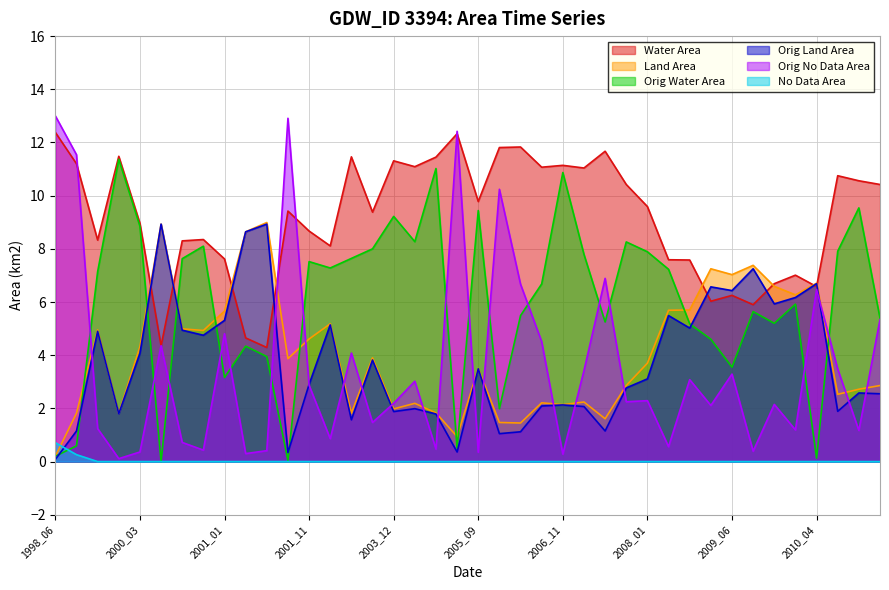

What is the sum of all origNoDataArea values?

143.7